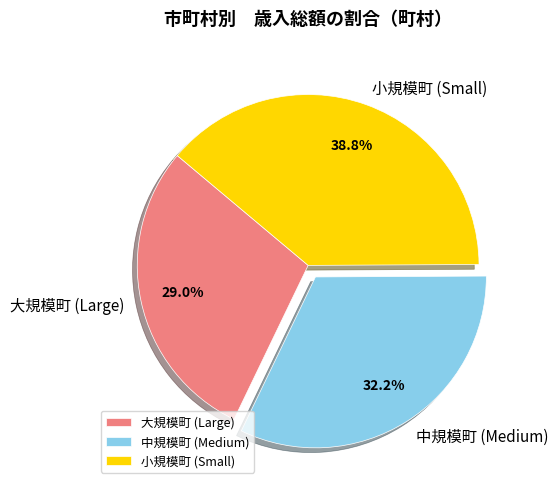

Which category has the smallest portion of the pie?

大規模町 (Large)